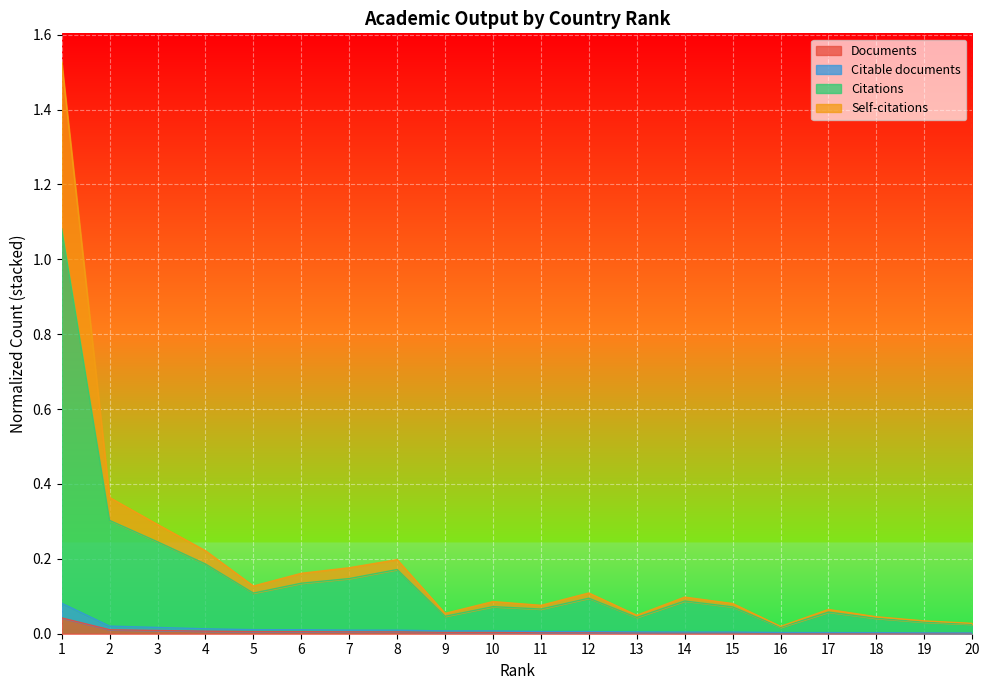

Is it true that Self-citations equals 0.4 at 2?

True